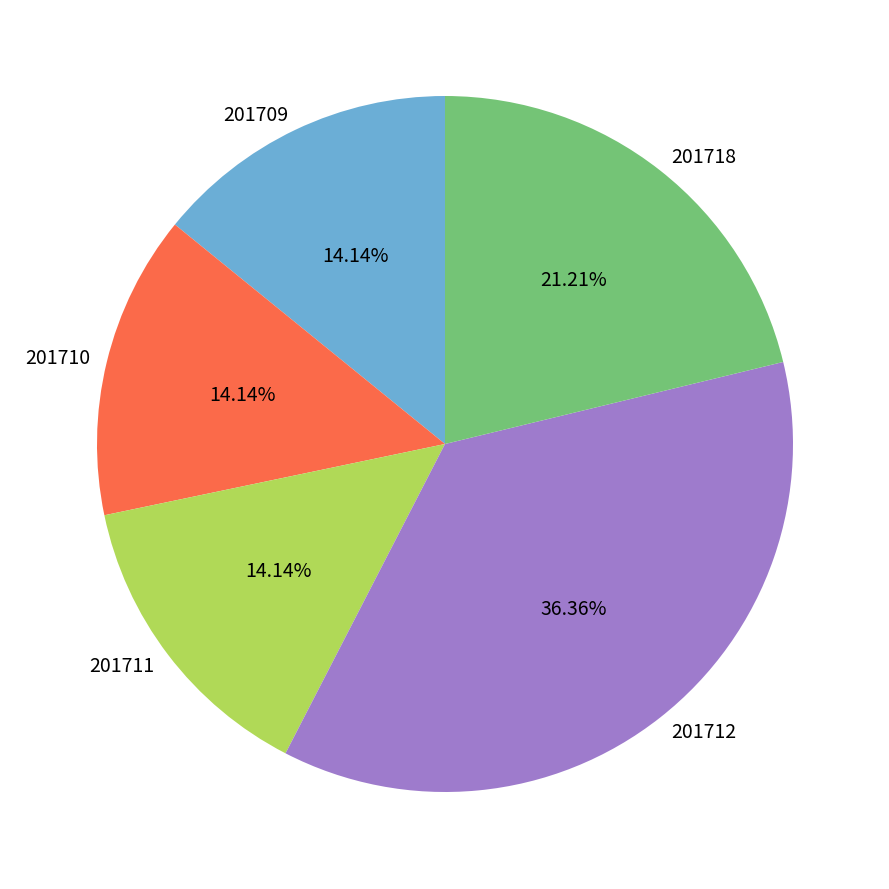

Do 201718 and 201712 together represent more than half of the pie?

Yes